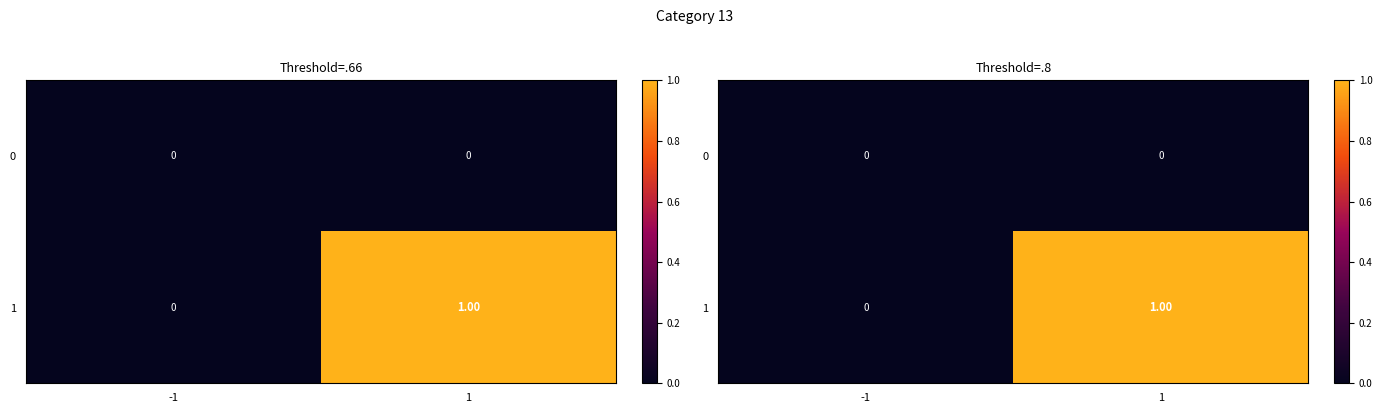

Is the value of 0 at -1 greater than the value of 1 at -1?

No